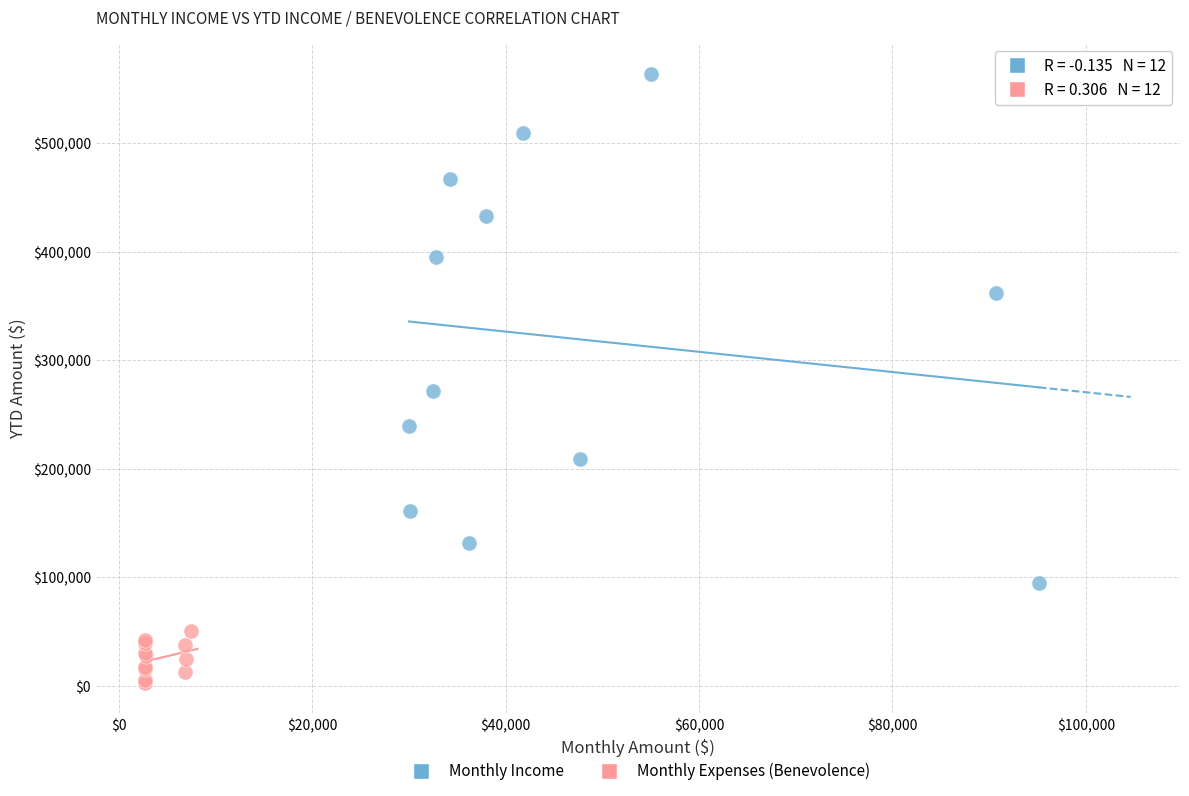

Which series reaches the maximum Y coordinate?

Monthly Income